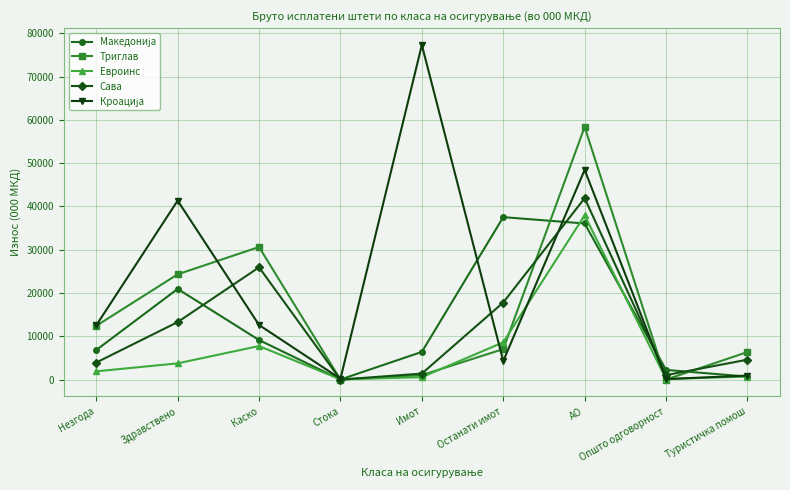

Is this an area chart (filled region under the line)?

No